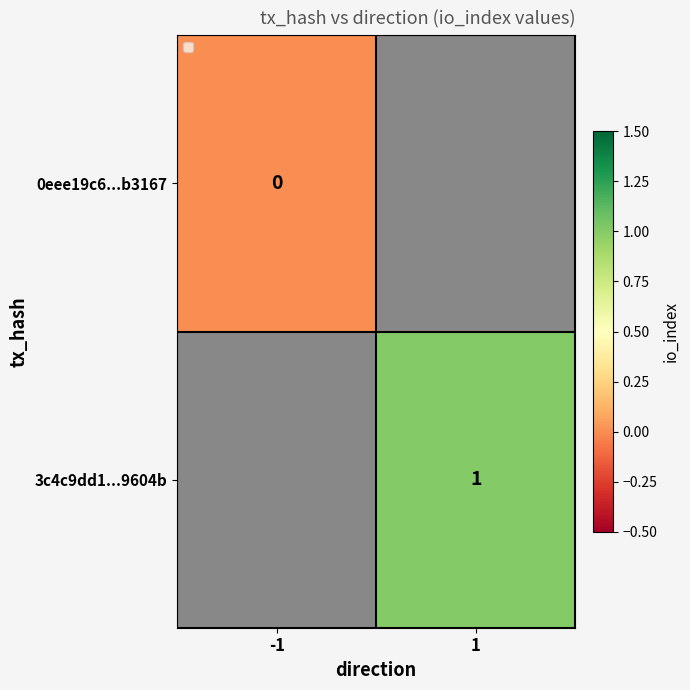

True or false: 3c4c9dd1...9604b has a value of 1 at 1.

True